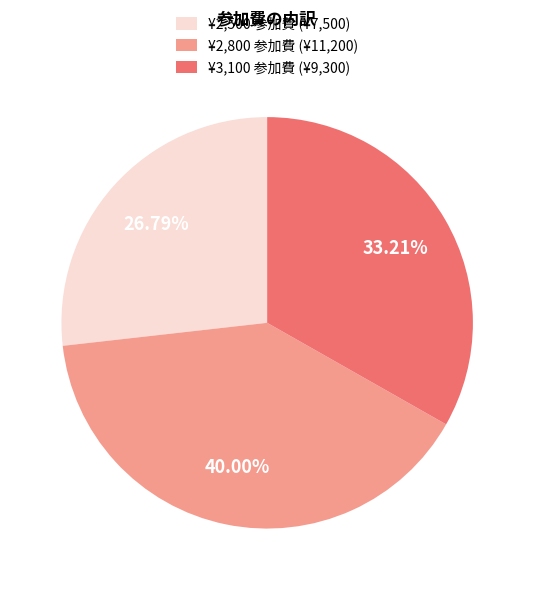

Which slice is the largest?

¥2,800 参加費 (¥11,200)